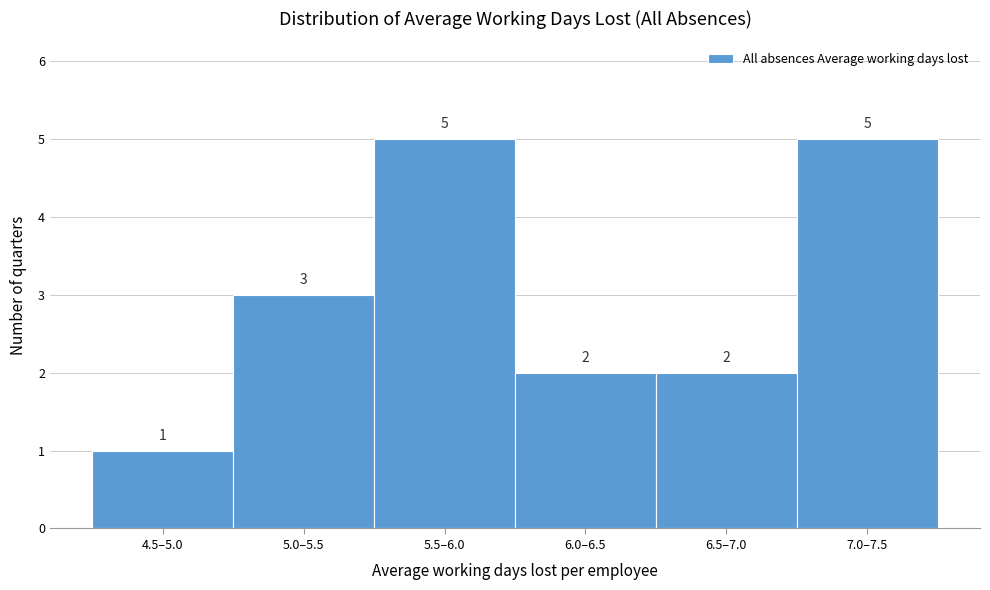

Reading left to right, transcribe all the data shown in this chart.

1	3	5	2	2	5